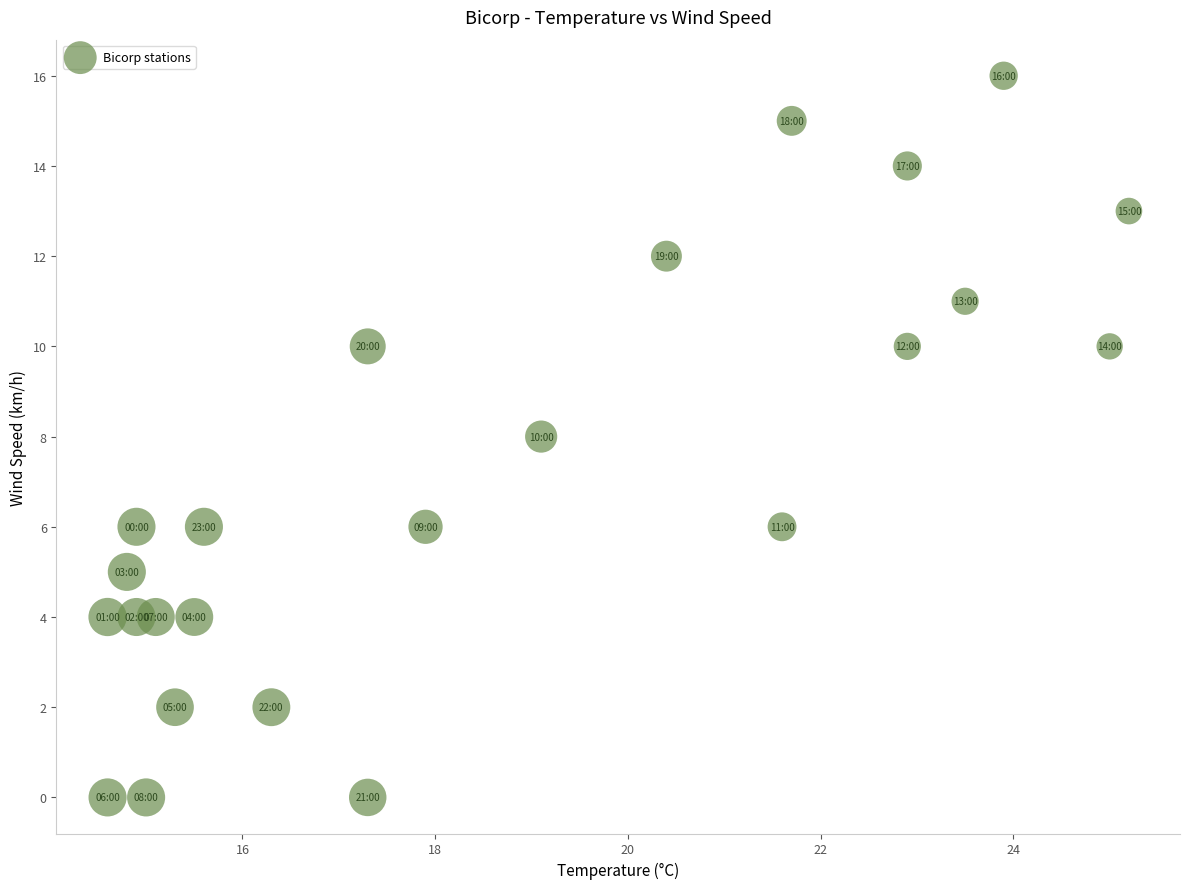

What is the range of Y values (max minus min)?

16